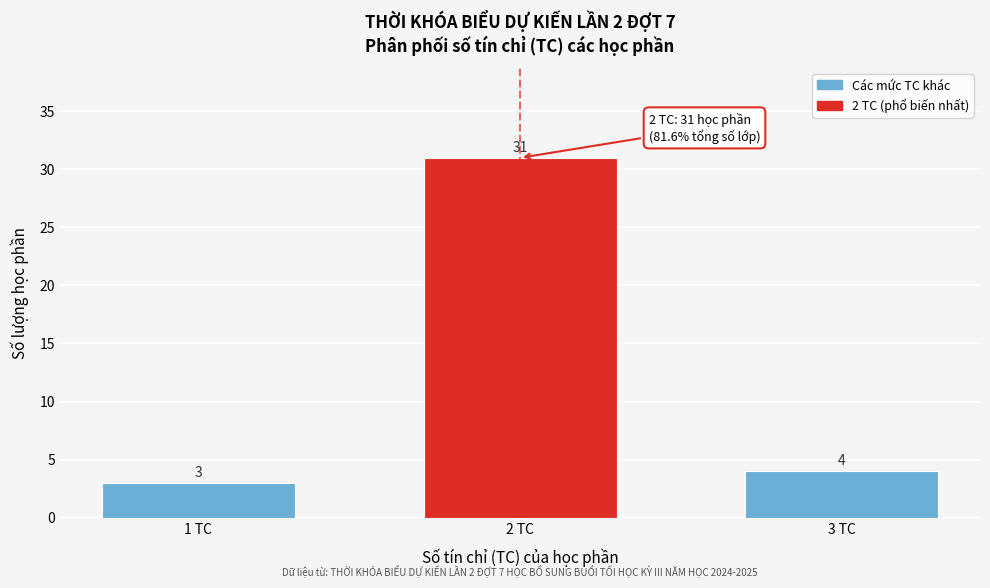

Reading right to left, transcribe all the data shown in this chart.

3 TC=4	2 TC=31	1 TC=3